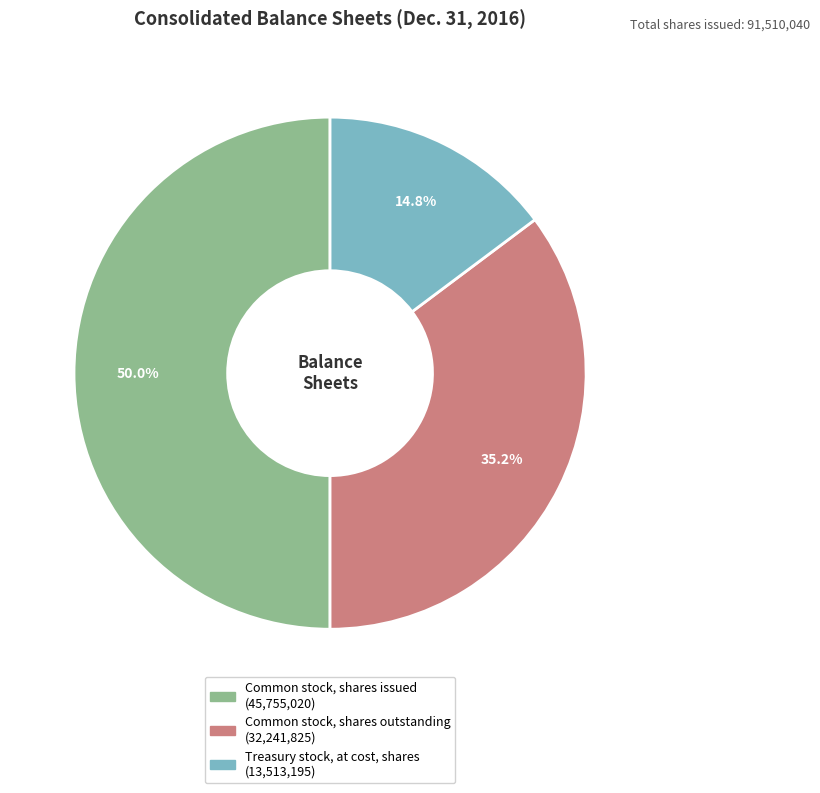

Which category has the biggest portion of the pie?

Common stock, shares issued